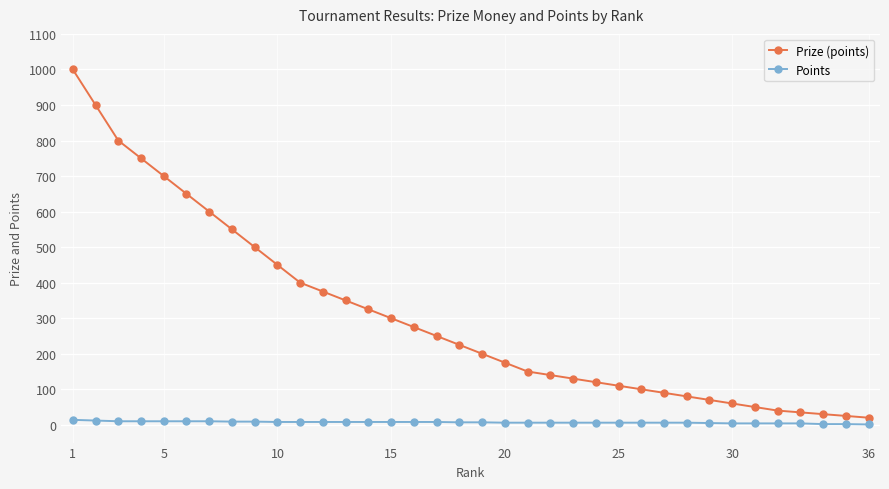

List the series in order of their peak value, lowest first.

Points, Prize (points)